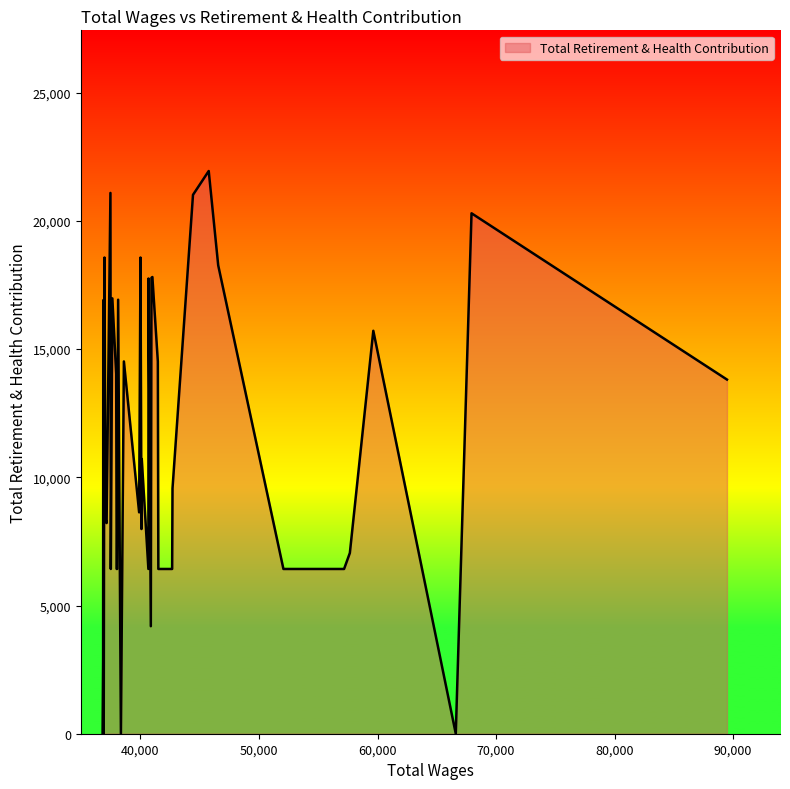

Count the number of data series in this chart.

1